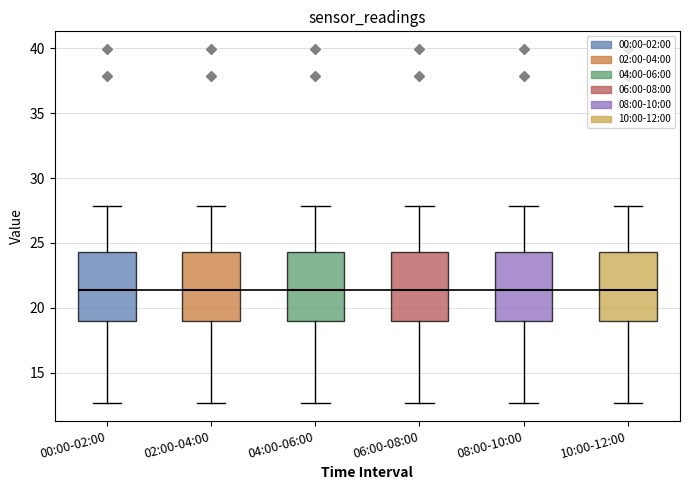

Reading left to right, read every box against the y-axis: the position of its median line, the range the box covers, and the ends of its whiskers. The values are not printed on the chart, so give them approximately, as read against the axis.

00:00-02:00: median 21.5, box 19.0 to 24.5, whiskers 12.5 to 28.0
02:00-04:00: median 21.5, box 19.0 to 24.5, whiskers 12.5 to 28.0
04:00-06:00: median 21.5, box 19.0 to 24.5, whiskers 12.5 to 28.0
06:00-08:00: median 21.5, box 19.0 to 24.5, whiskers 12.5 to 28.0
08:00-10:00: median 21.5, box 19.0 to 24.5, whiskers 12.5 to 28.0
10:00-12:00: median 21.5, box 19.0 to 24.5, whiskers 12.5 to 28.0